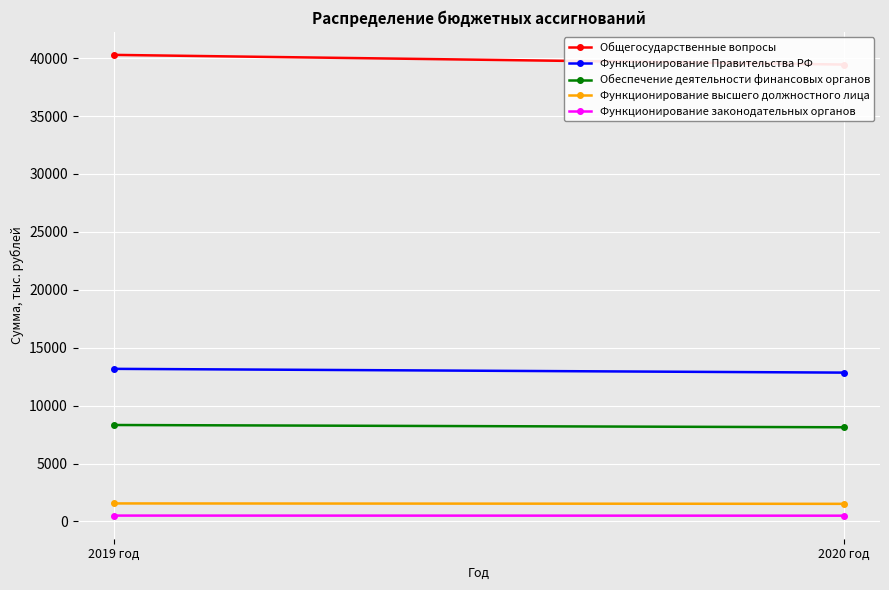

What is the difference between the maximum and minimum values in the Функционирование законодательных органов series?

8.3